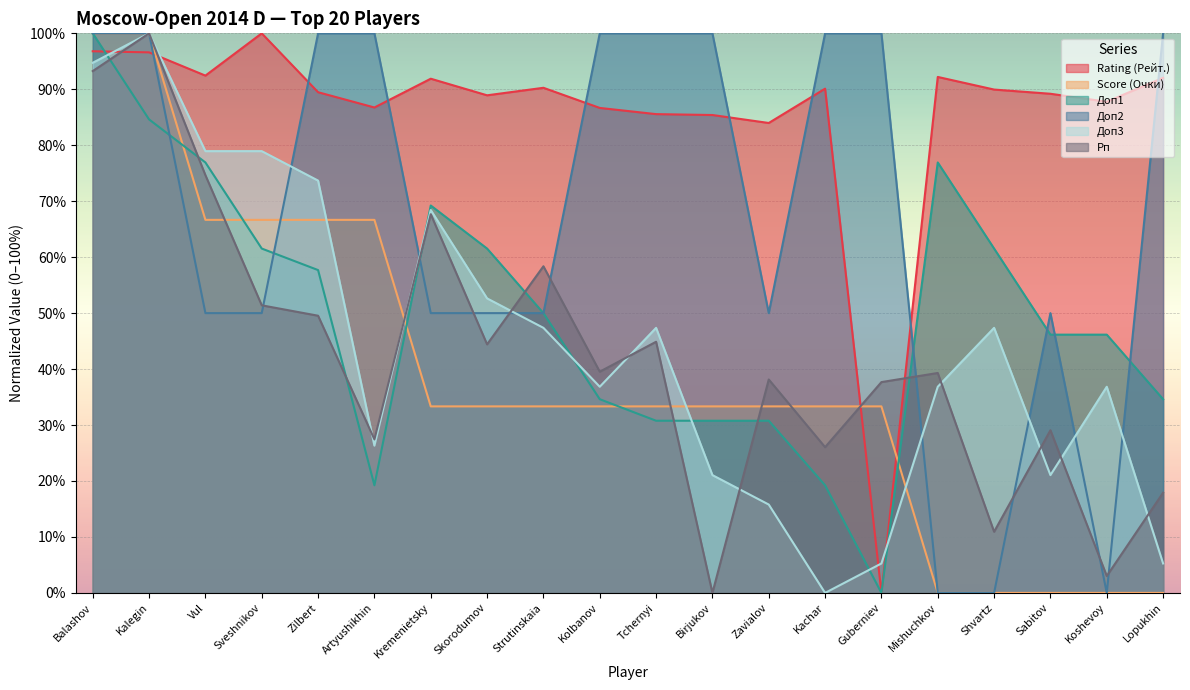

Which series has the largest range (max minus min)?

Rating (Рейт.)